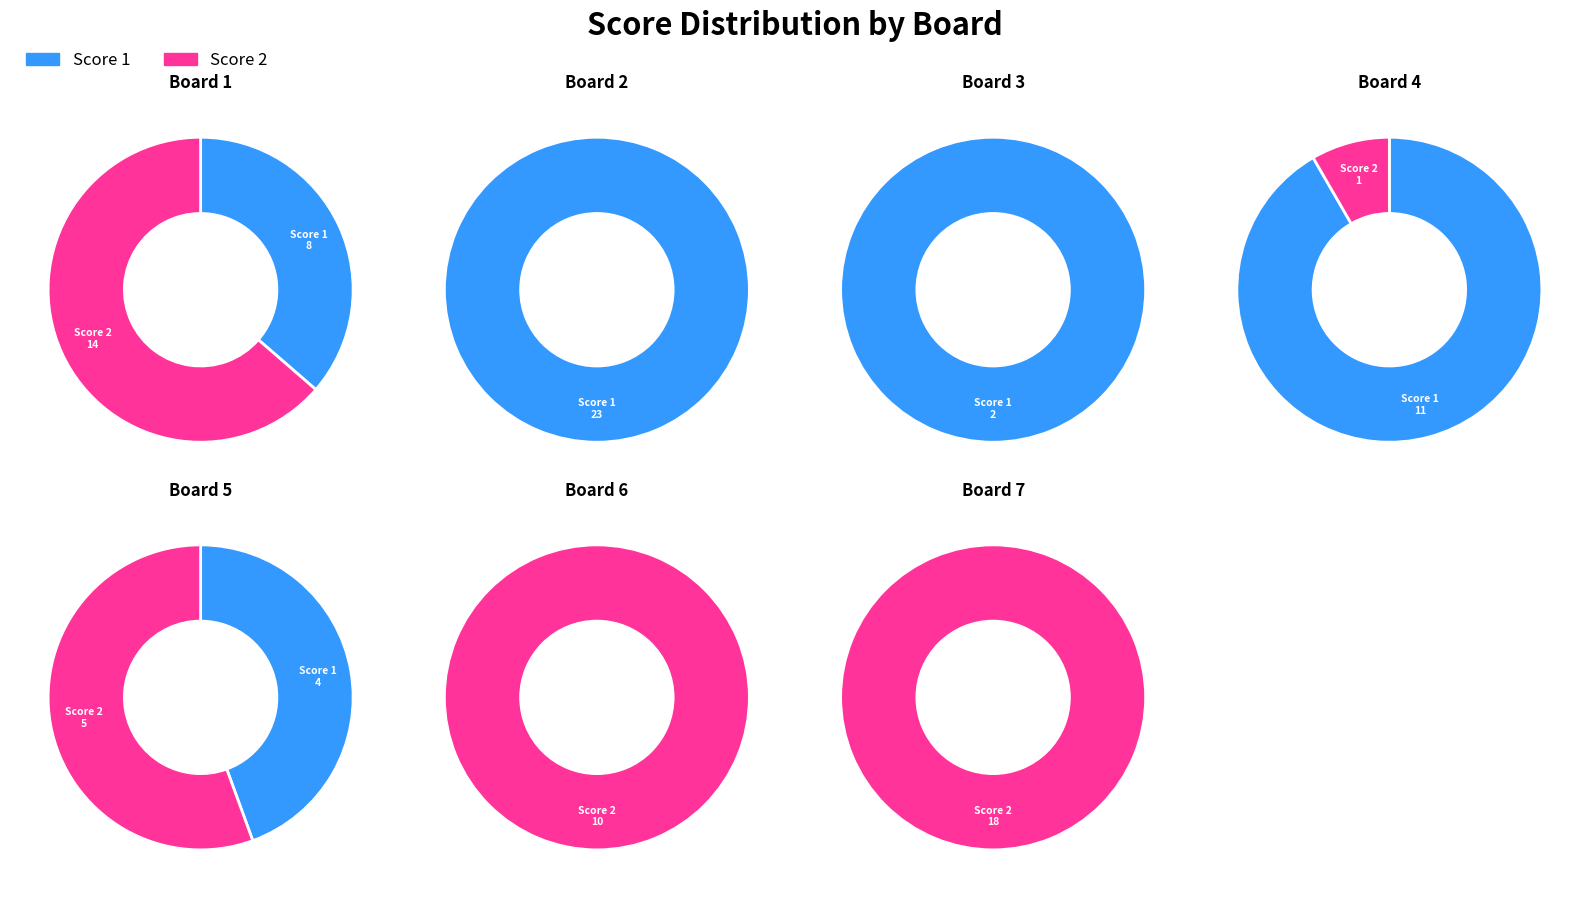

Is the sum of Board 7 and Board 1 greater than half?

No